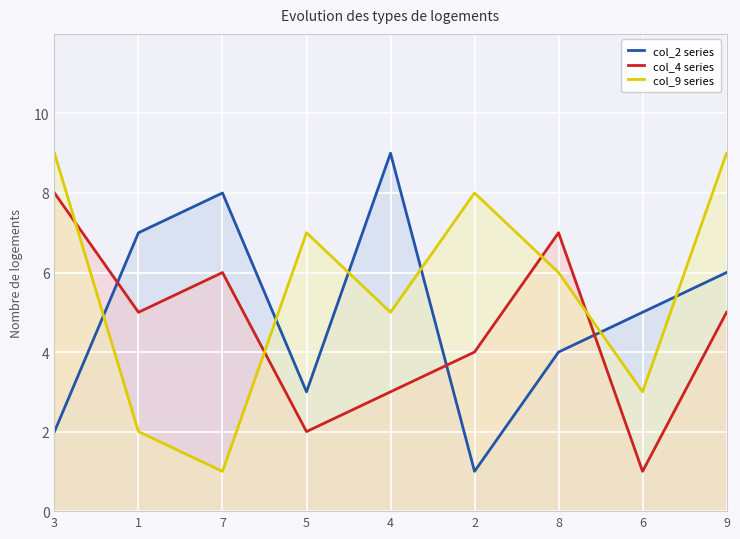

Where do col_9 series and col_2 series first cross each other?

3 and 1